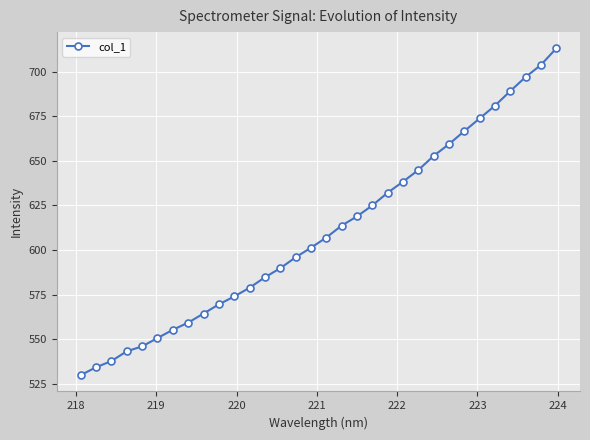

What is the average value?

610.3